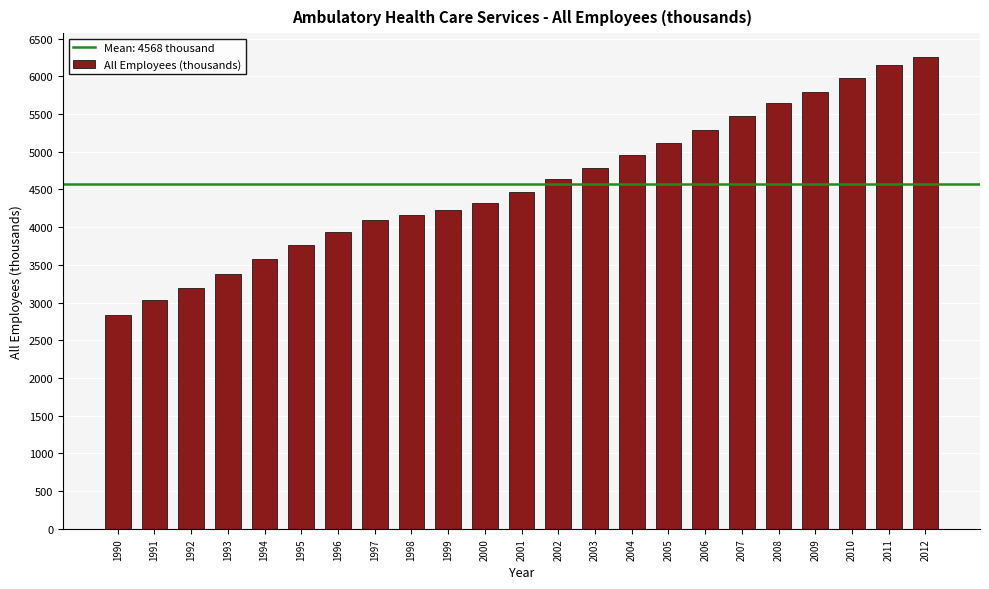

What is the approximate value at 1995?

3767.5